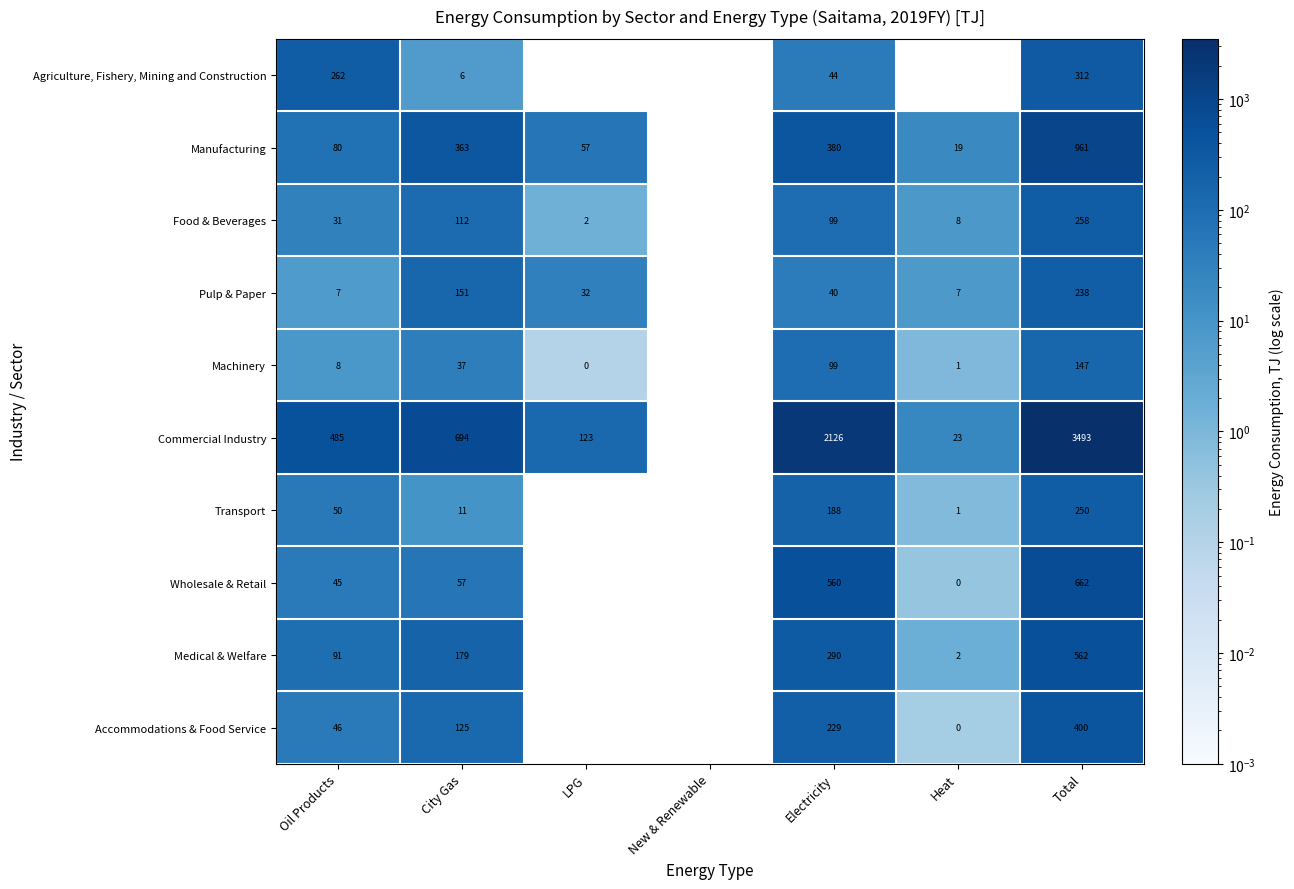

What is the spread (max minus min) of values at Electricity?

2086.0